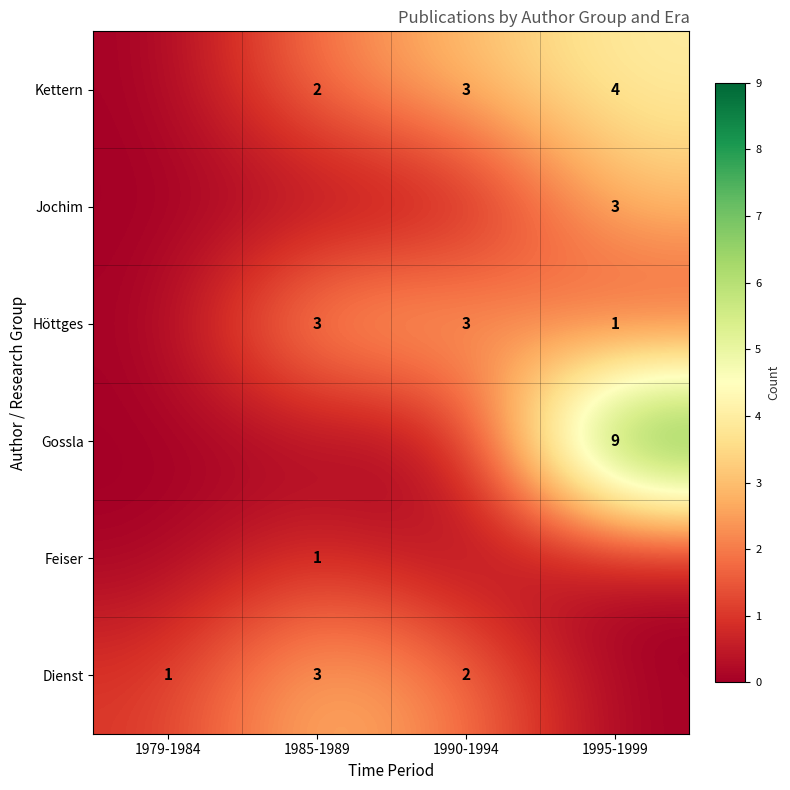

Is the value of Höttges at 1990-1994 greater than the value of Kettern at 1995-1999?

No